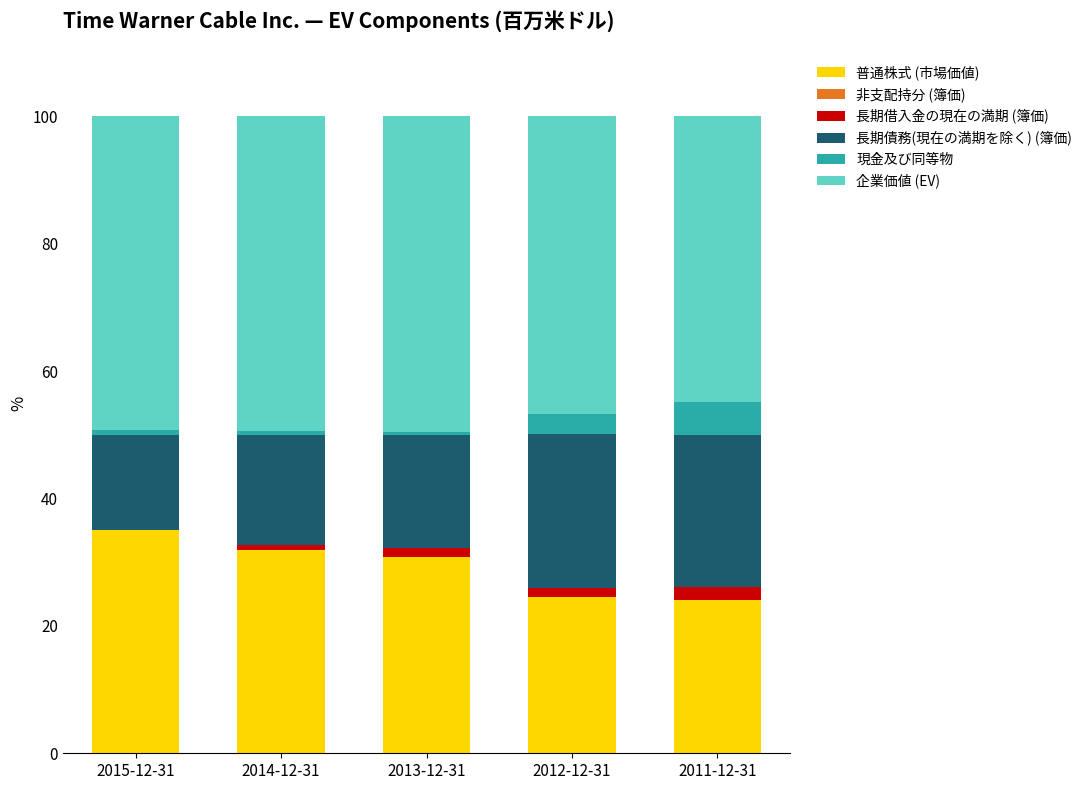

Which category has the highest value in the 普通株式 (市場価値) series?

2015-12-31